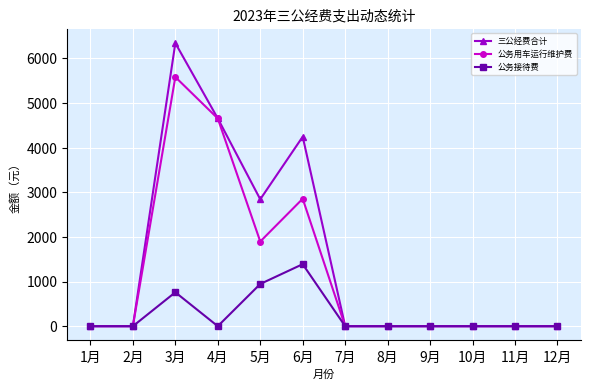

Which series has the largest range (max minus min)?

三公经费合计